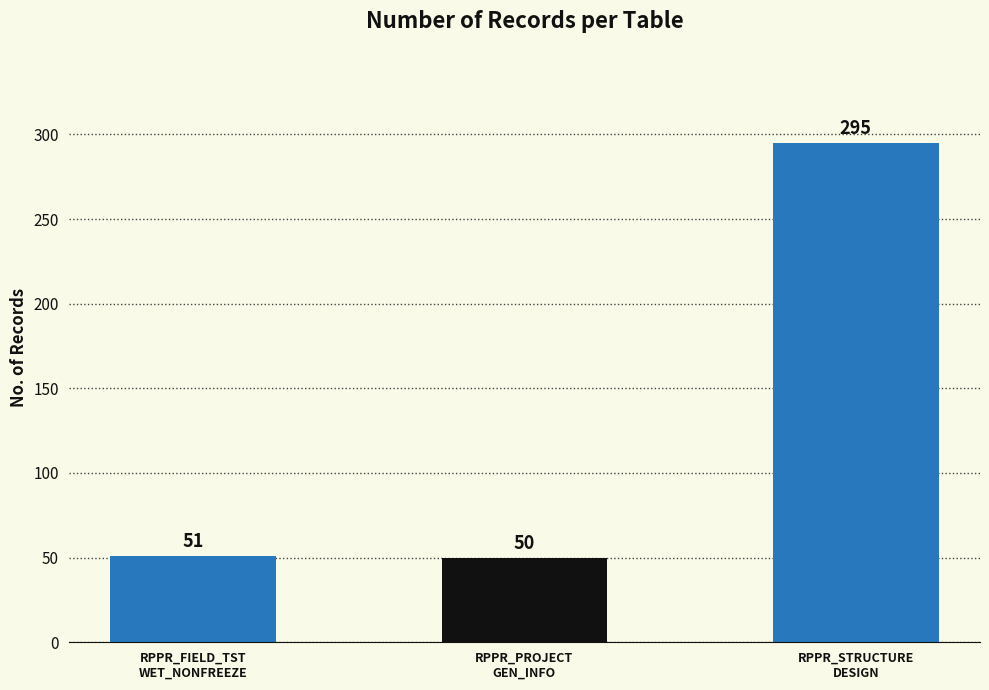

Reading left to right, transcribe all the data shown in this chart.

RPPR_FIELD_TST
WET_NONFREEZE=51	RPPR_PROJECT
GEN_INFO=50	RPPR_STRUCTURE
DESIGN=295